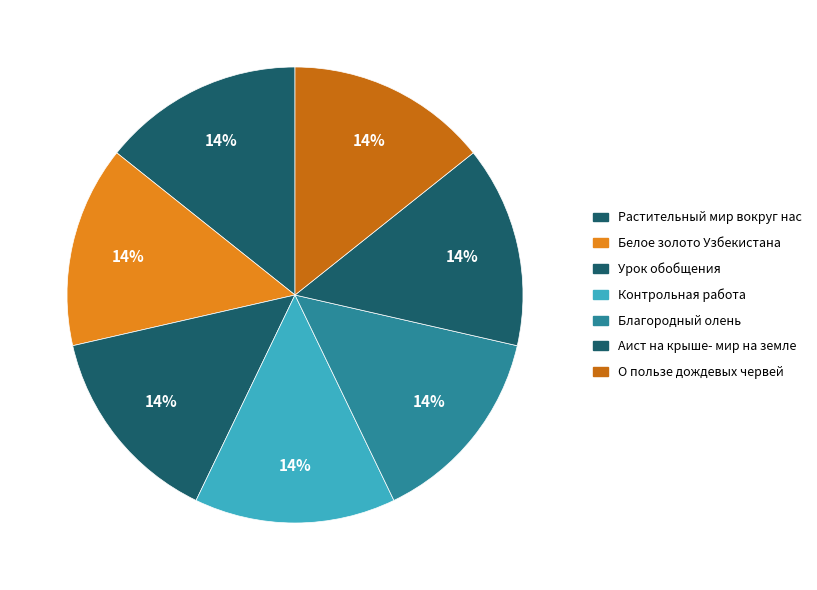

How many slices are in this pie chart?

7